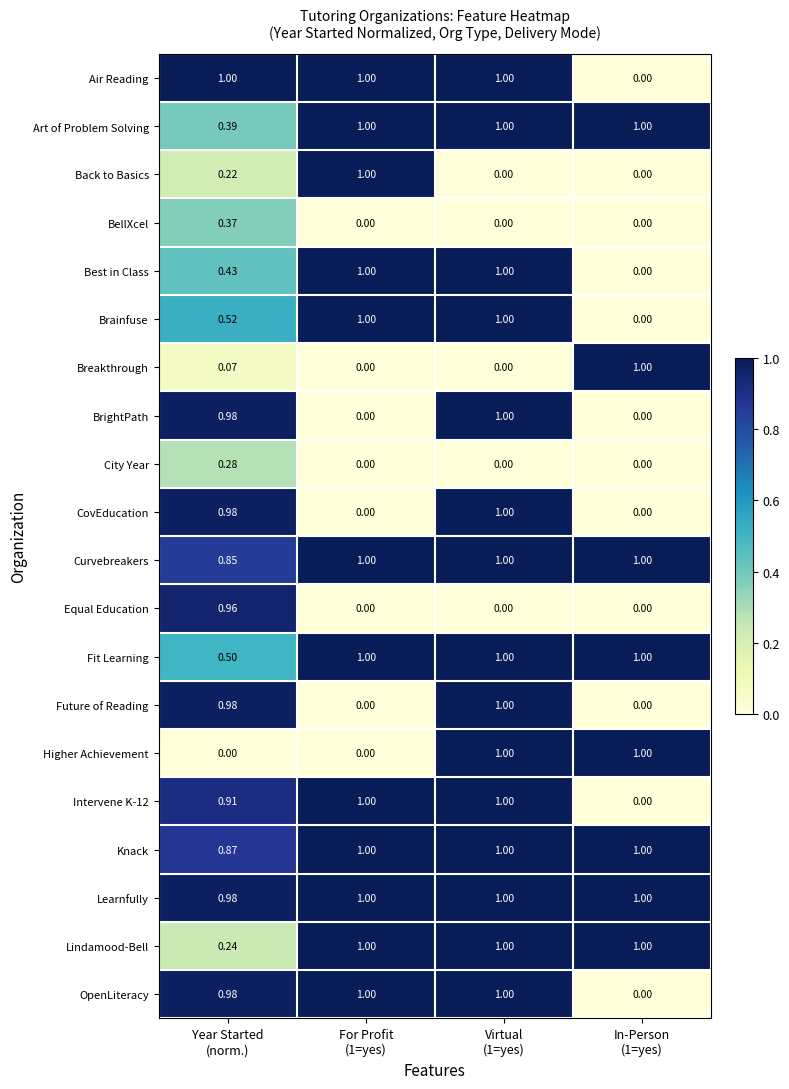

Which series has the largest total across all categories?

Learnfully